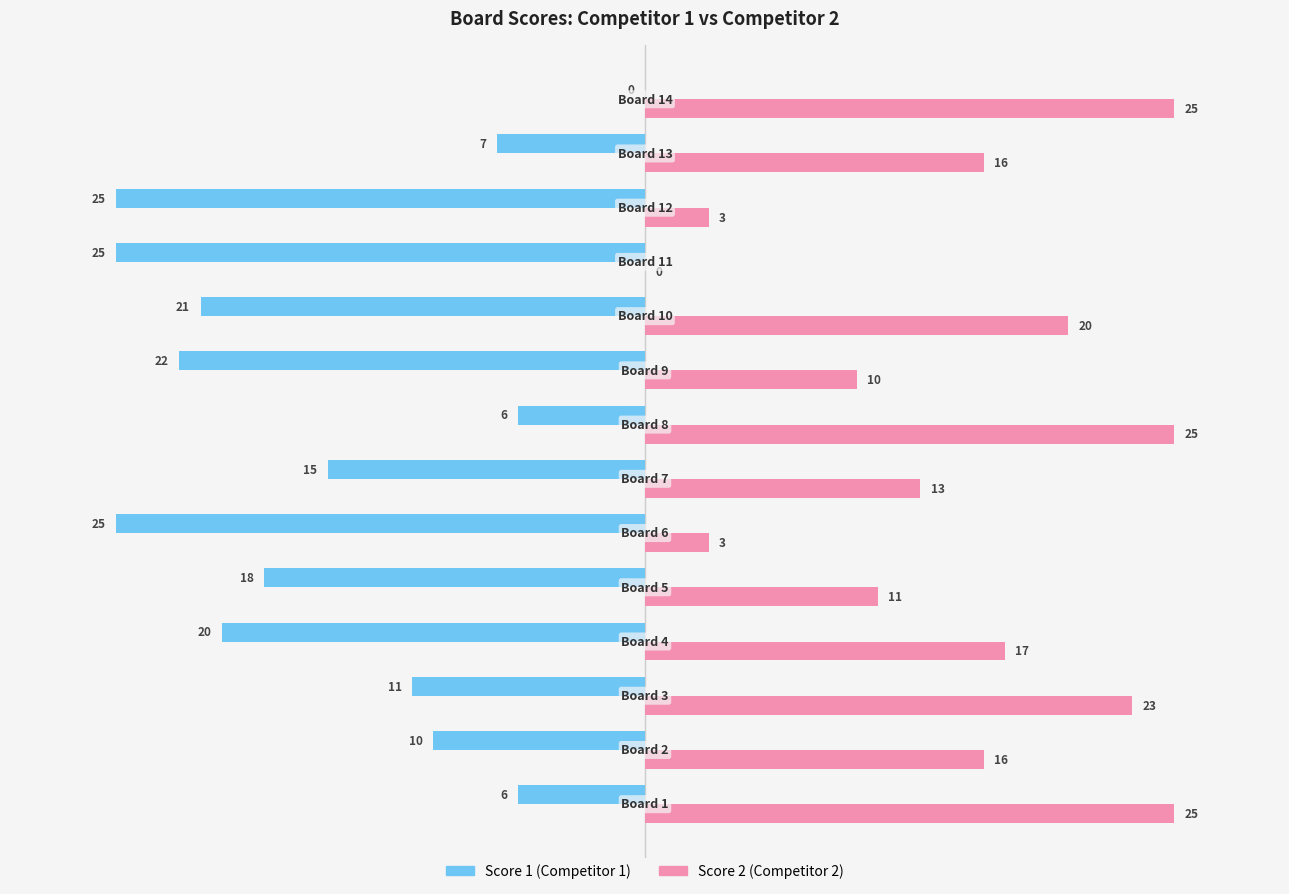

What is the maximum value shown in the chart?

25